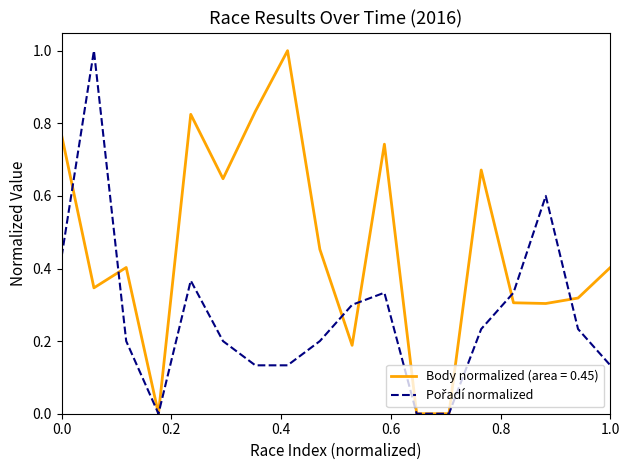

Which series has the largest total across all categories?

Body normalized (area = 0.45)